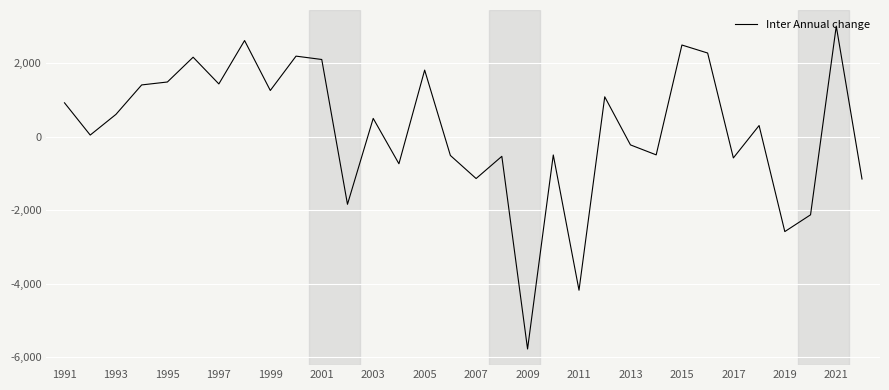

How many interior local valleys (lower than both neighbors) does the data have?

11